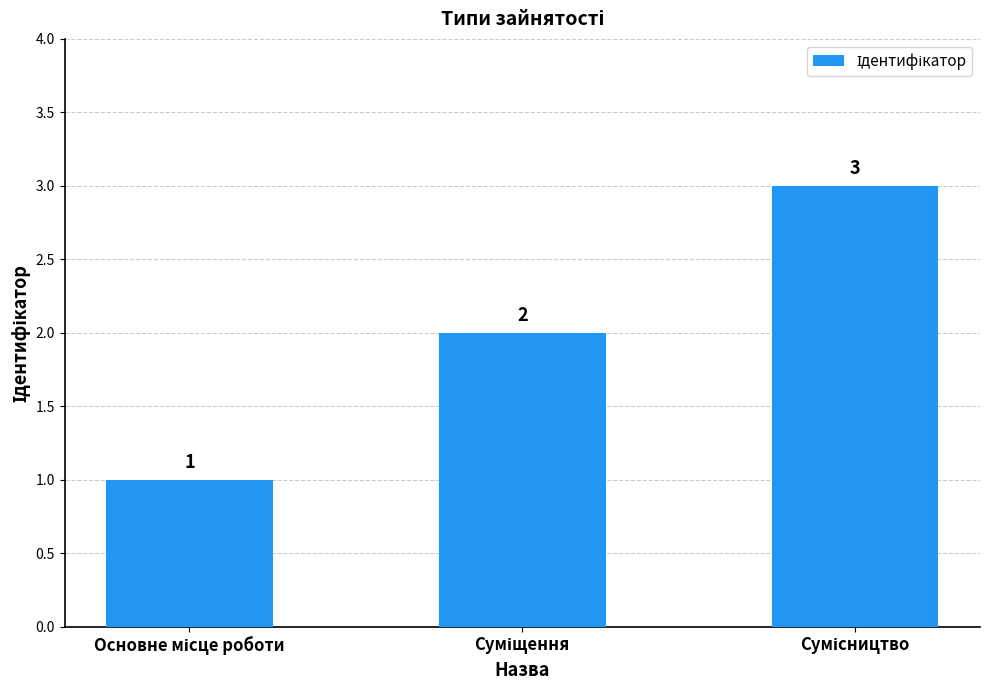

What is the sum of all values?

6